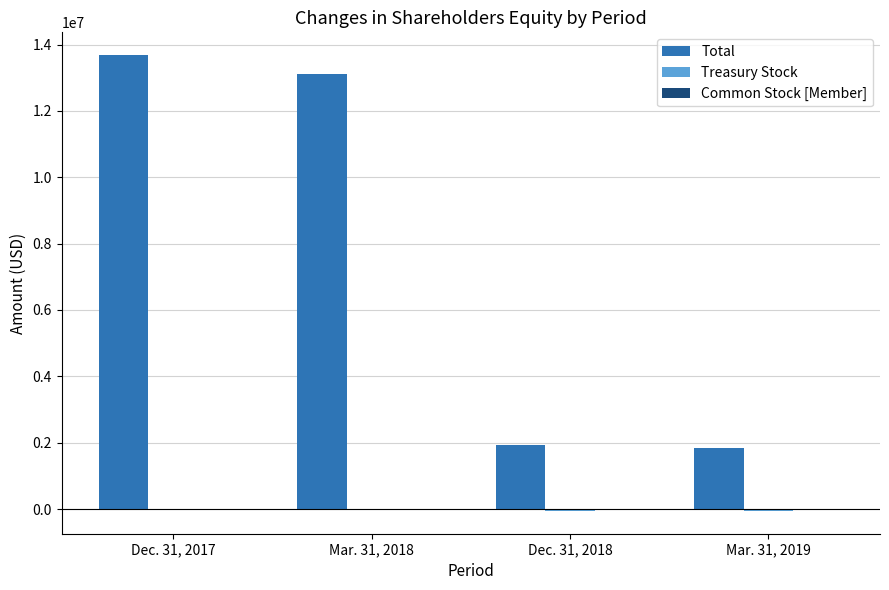

Which series has the largest total across all categories?

Total